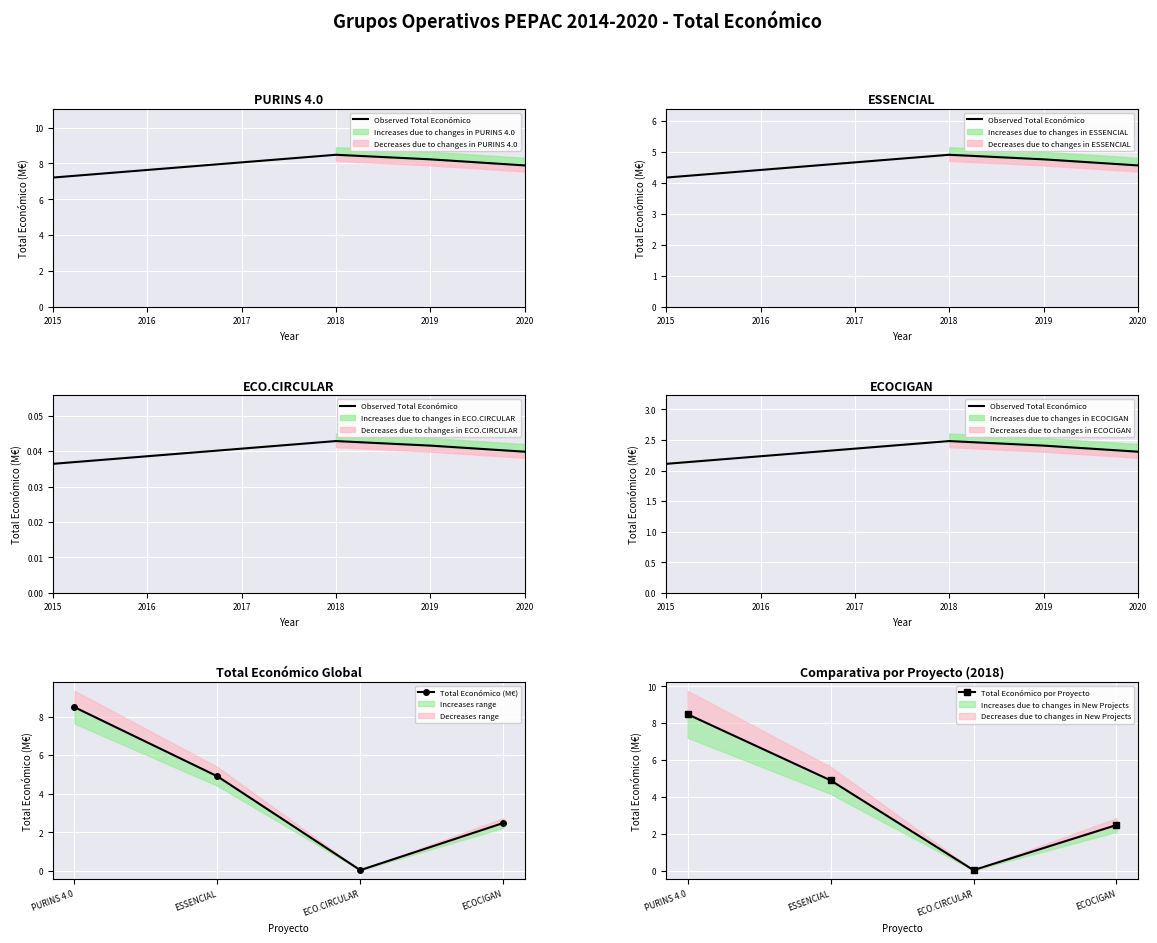

Count the number of values greater than 4.

2